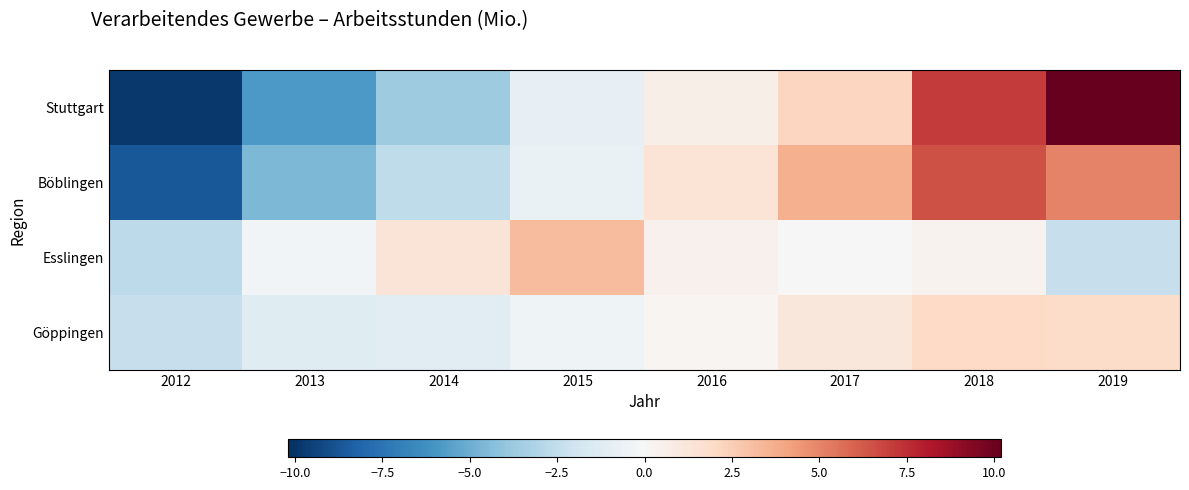

How many data points does each series have?

8